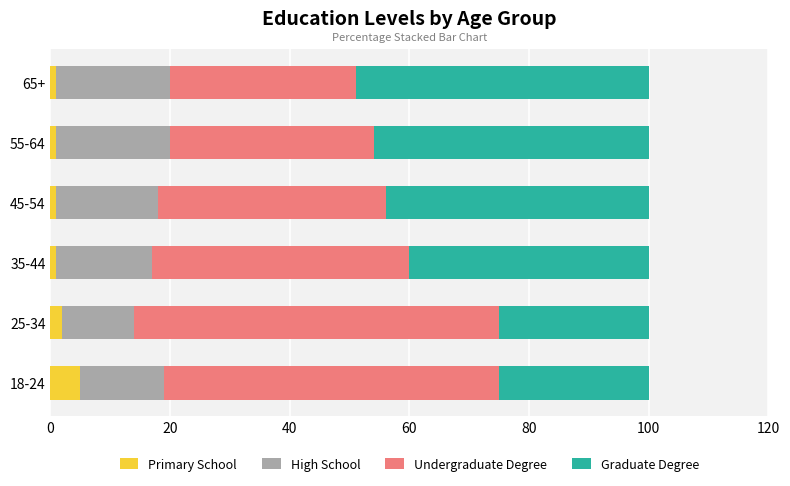

Which category has the highest value in the Primary School series?

18-24